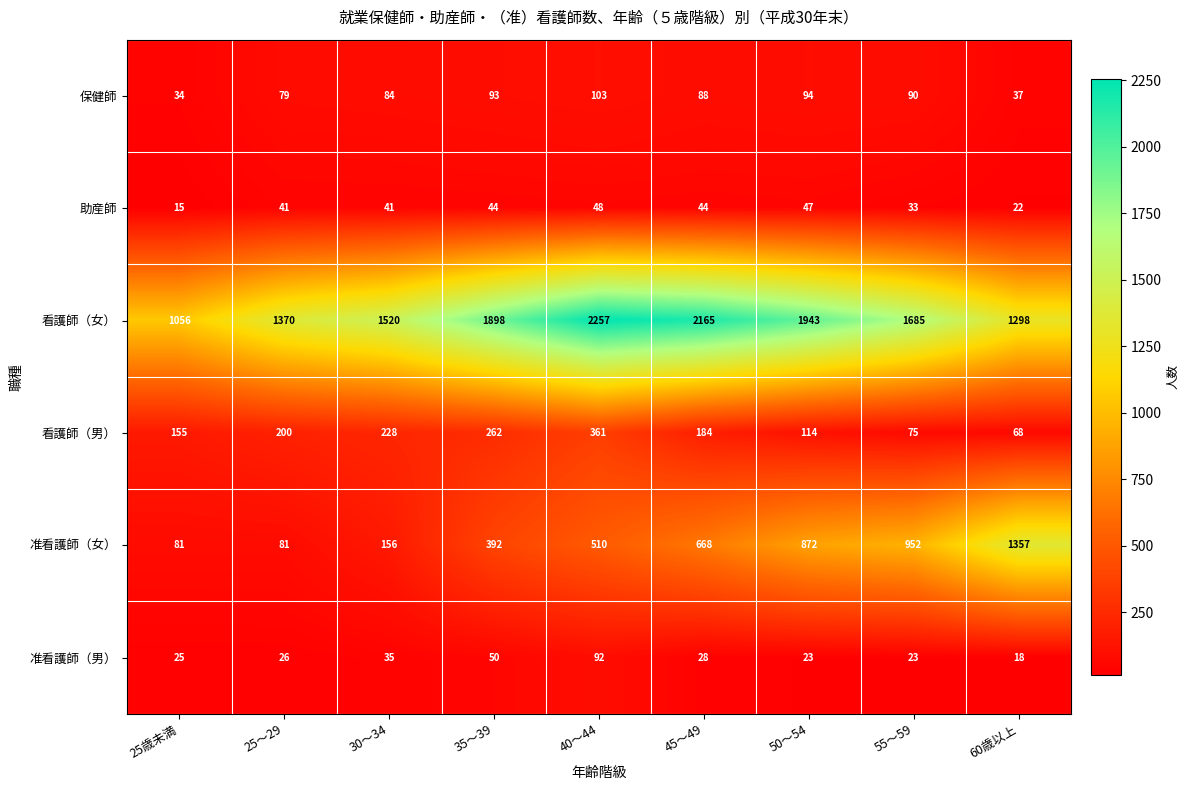

Which series changed the most between 25～29 and 45～49?

看護師（女）